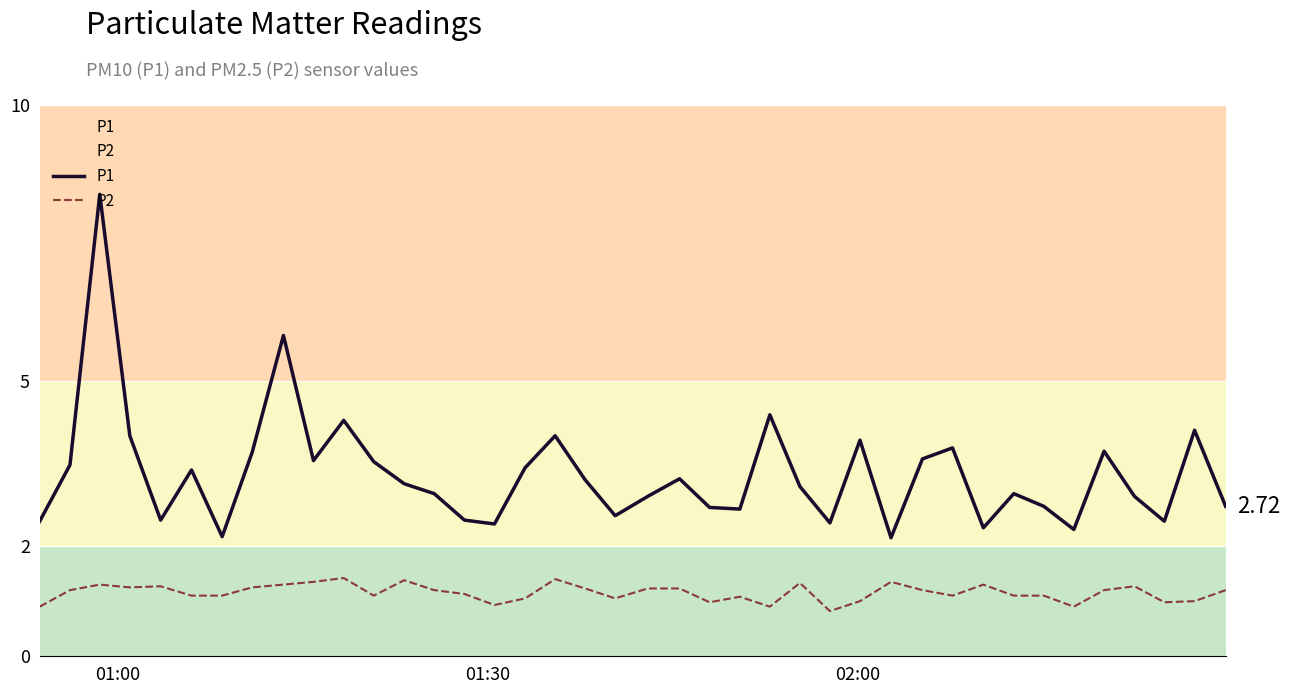

How many lines are shown in the chart?

2